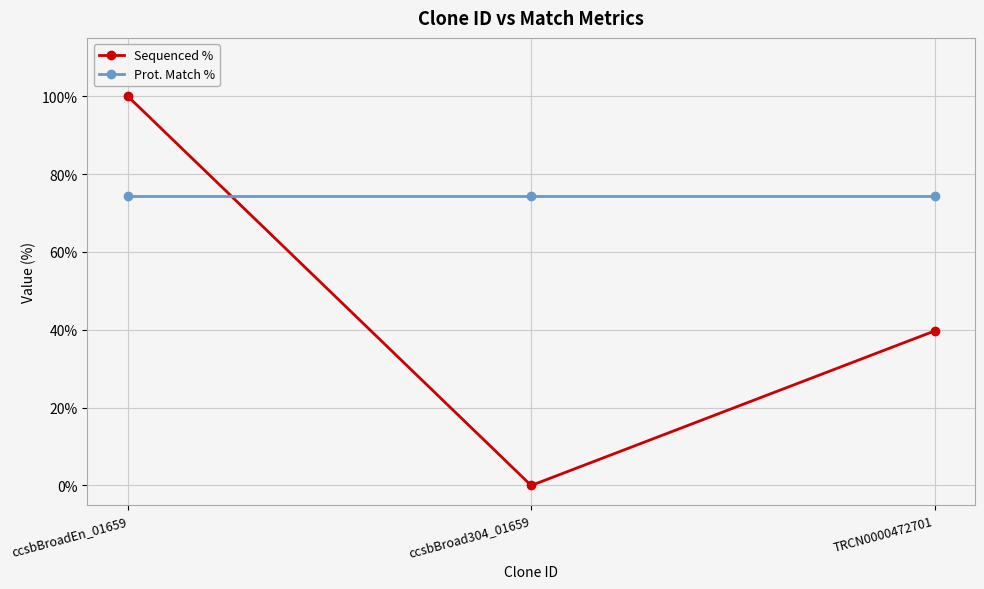

What is the spread (max minus min) of values at ccsbBroadEn_01659?

25.6